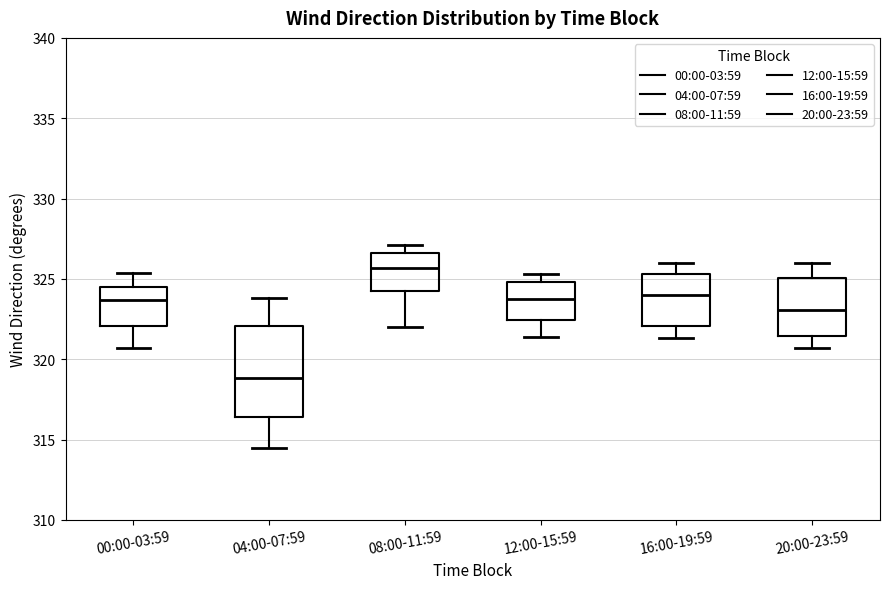

Where does the lower whisker of the box for 04:00-07:59 end on the y-axis? The values are not printed on the chart, so give them approximately, as read against the axis.

314.5